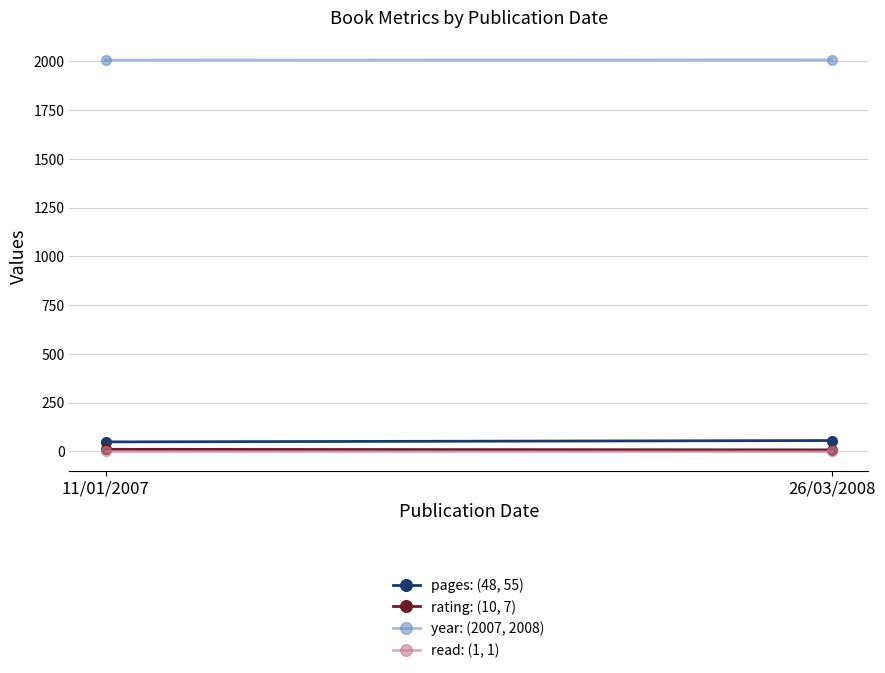

What is the approximate value of rating: (10, 7) at 11/01/2007?

10